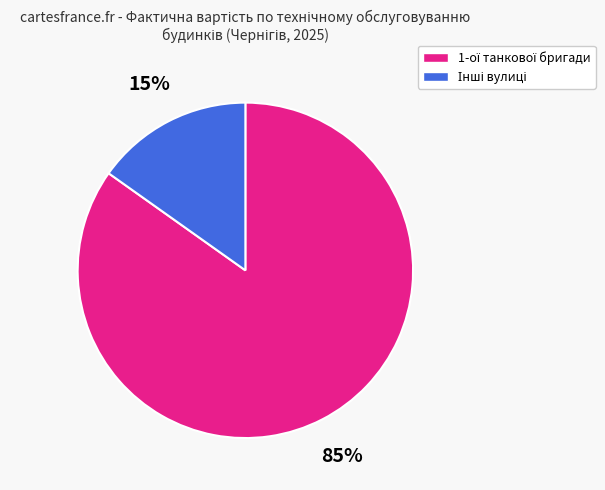

Does any single category account for the majority?

Yes